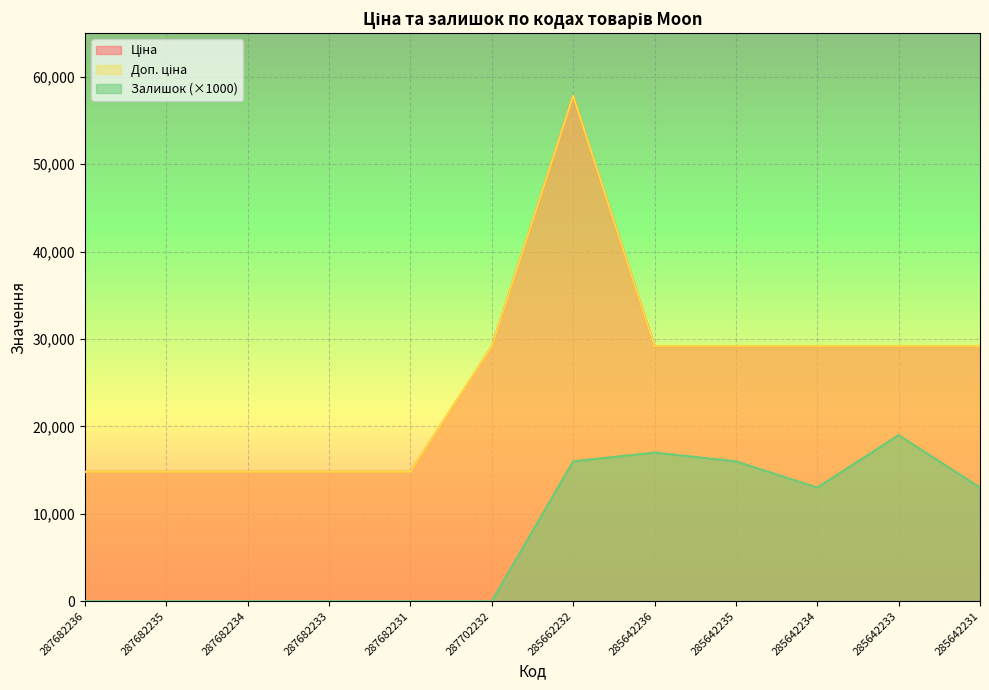

At which category does Залишок reach its first local peak?

285642236